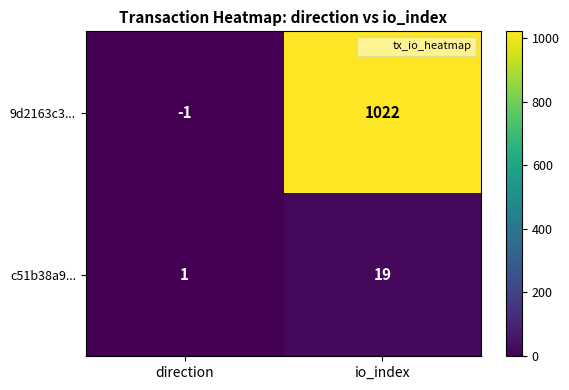

At which category does the chart reach its minimum across all series?

direction